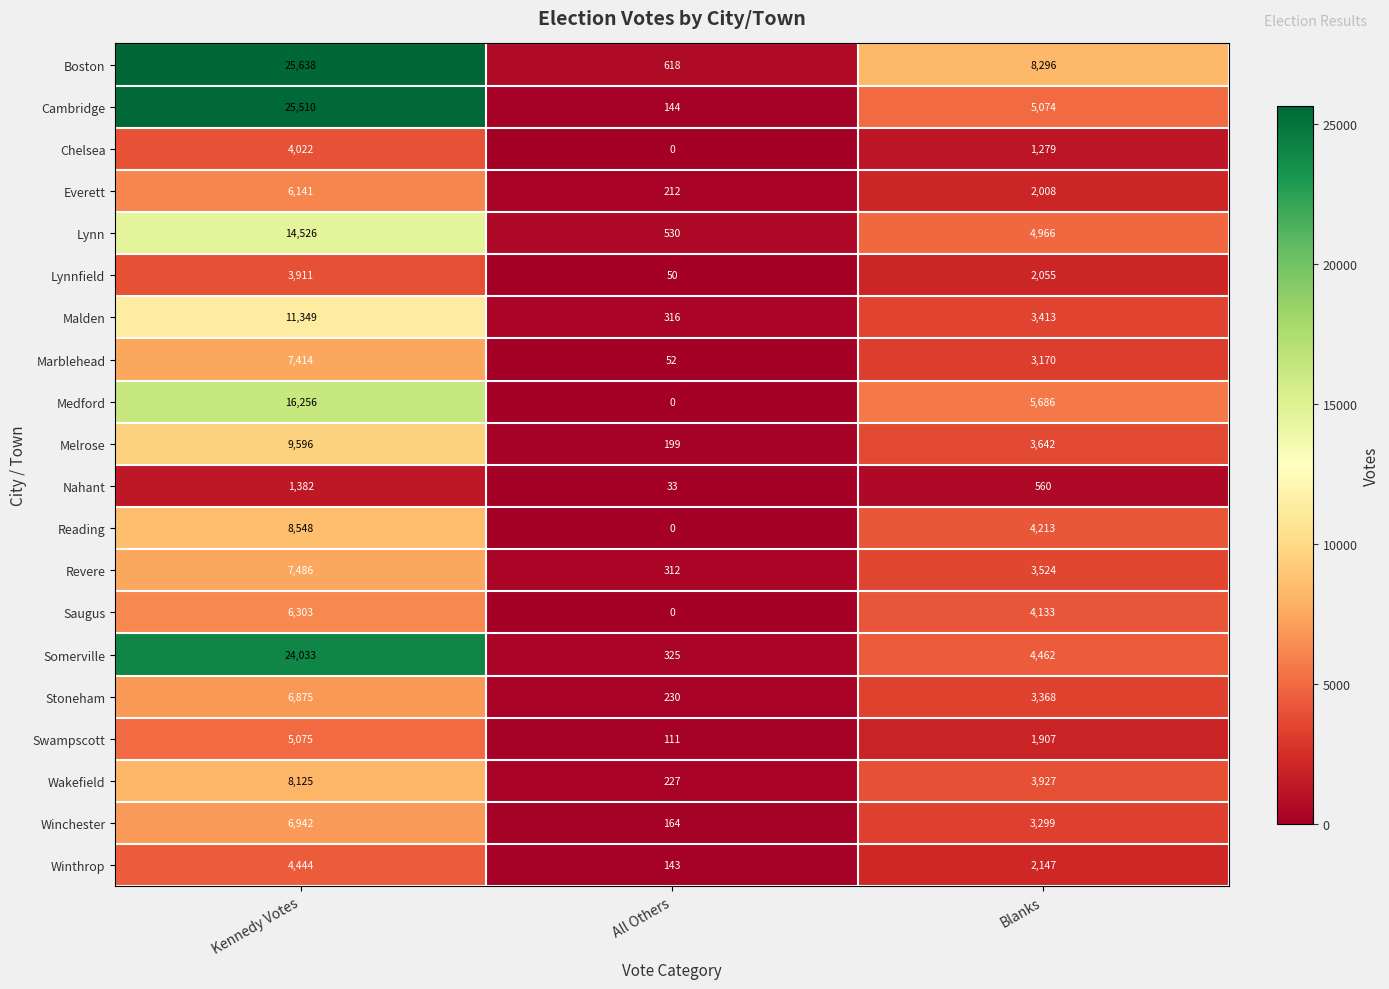

Is it true that Chelsea equals 0 at All Others?

True